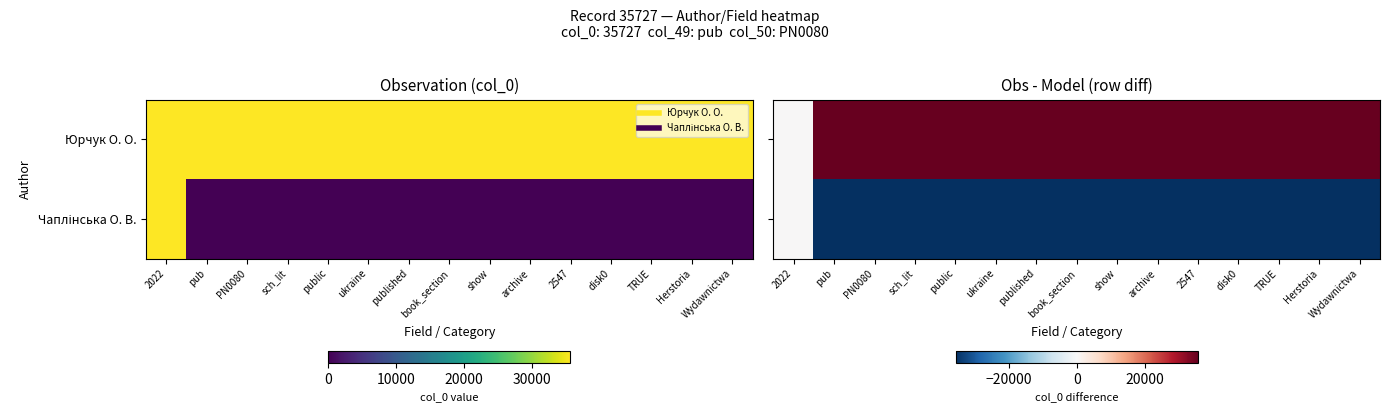

Is it true that Юрчук О. О. equals 0 at 2022?

True